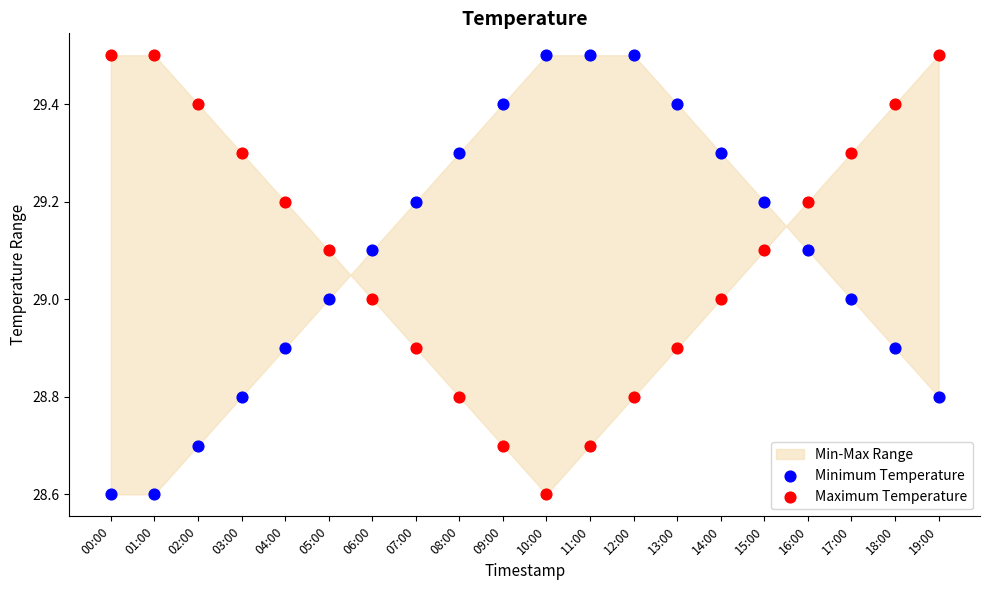

Across all data points, what is the range of Y values (max minus min)?

0.9